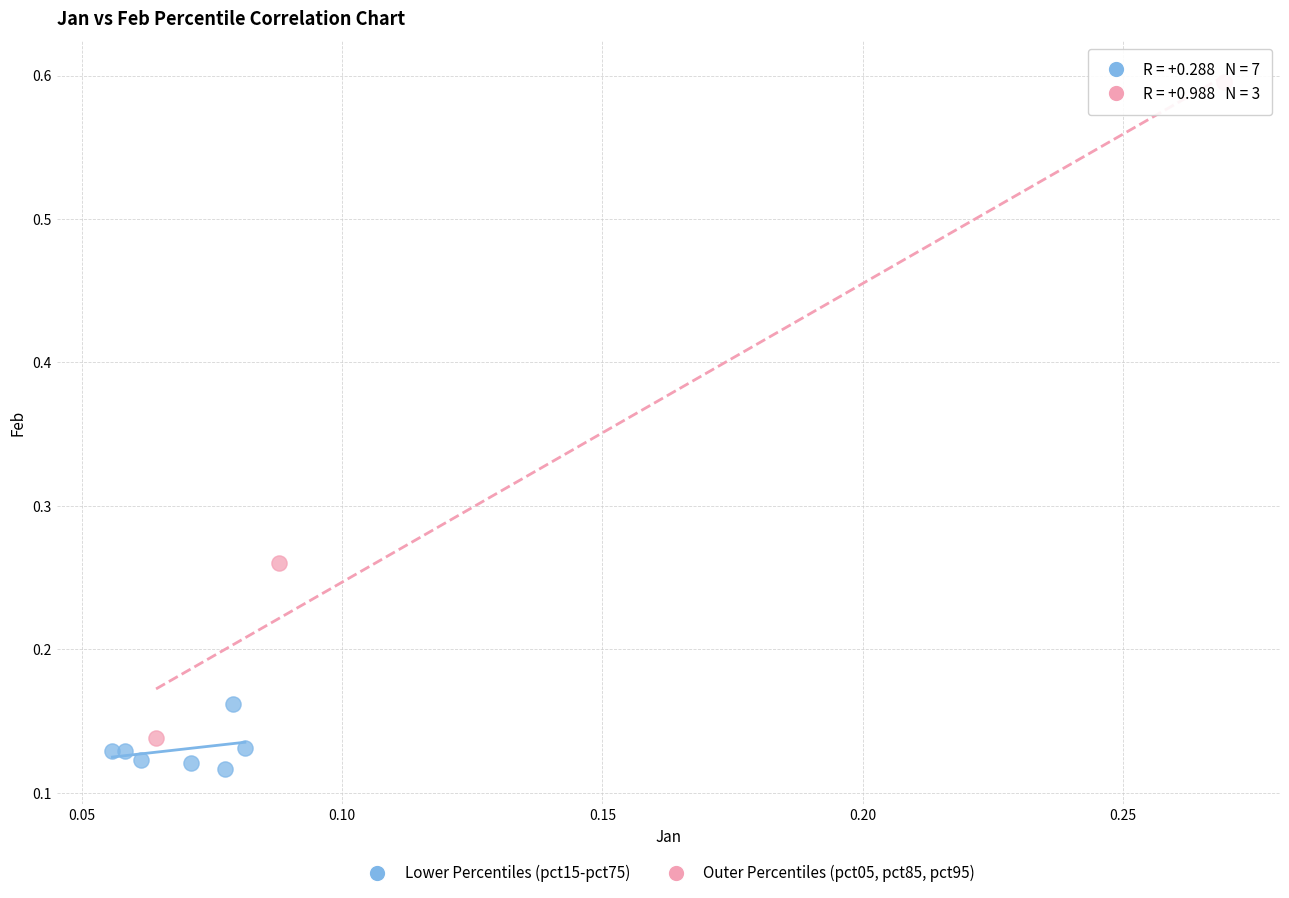

Which series has the widest spread of Y values?

Outer Percentiles (pct05, pct85, pct95)